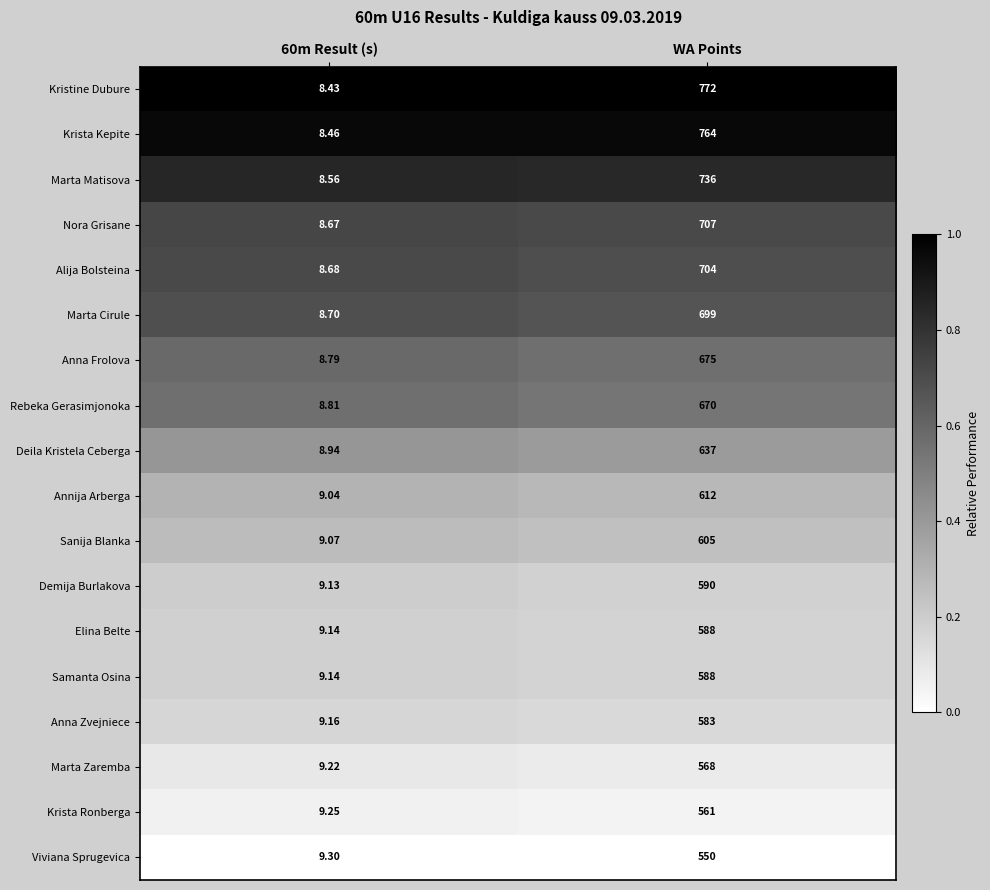

Which label corresponds to the largest value in the chart?

WA Points